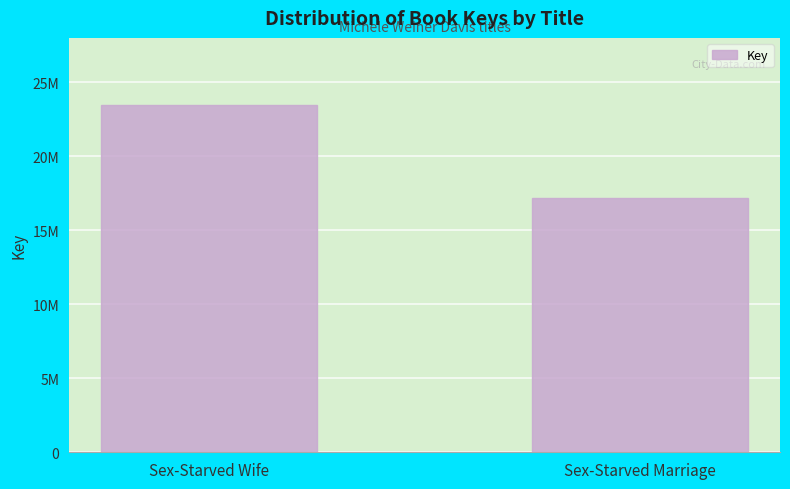

Read the value at Sex-Starved Marriage, to the nearest 100.

17177700